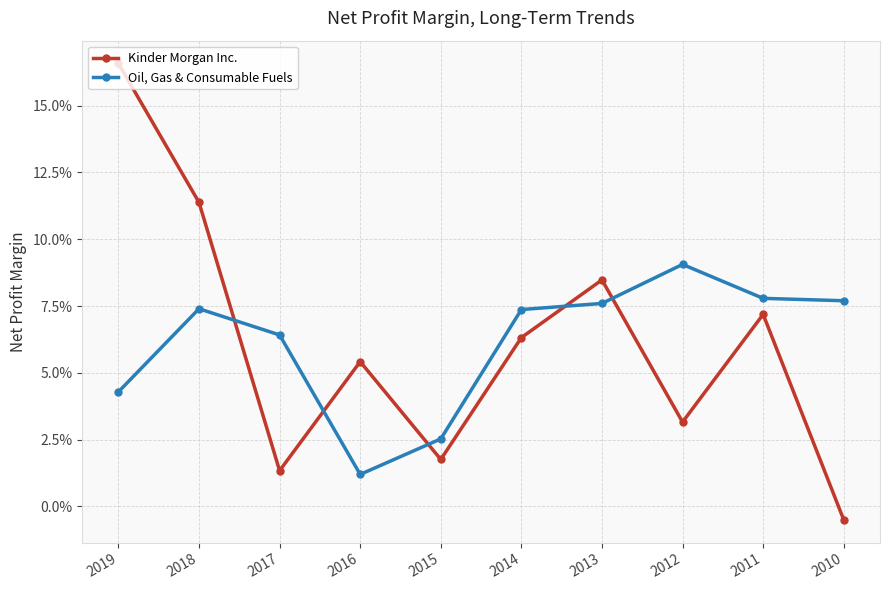

Reading left to right, transcribe all the data shown in this chart.

Kinder Morgan Inc.: 2019=0.2	2018=0.1	2017=0.0	2016=0.1	2015=0.0	2014=0.1	2013=0.1	2012=0.0	2011=0.1	2010=-0.0
Oil, Gas & Consumable Fuels: 2019=0.0	2018=0.1	2017=0.1	2016=0.0	2015=0.0	2014=0.1	2013=0.1	2012=0.1	2011=0.1	2010=0.1